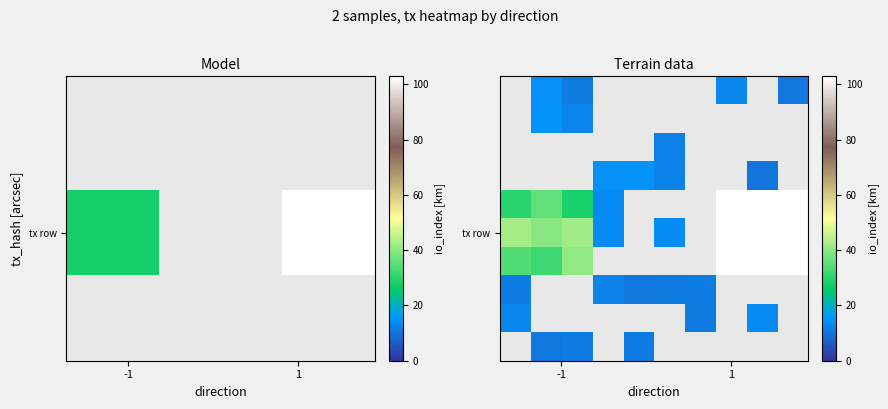

How many series are shown in this chart?

10